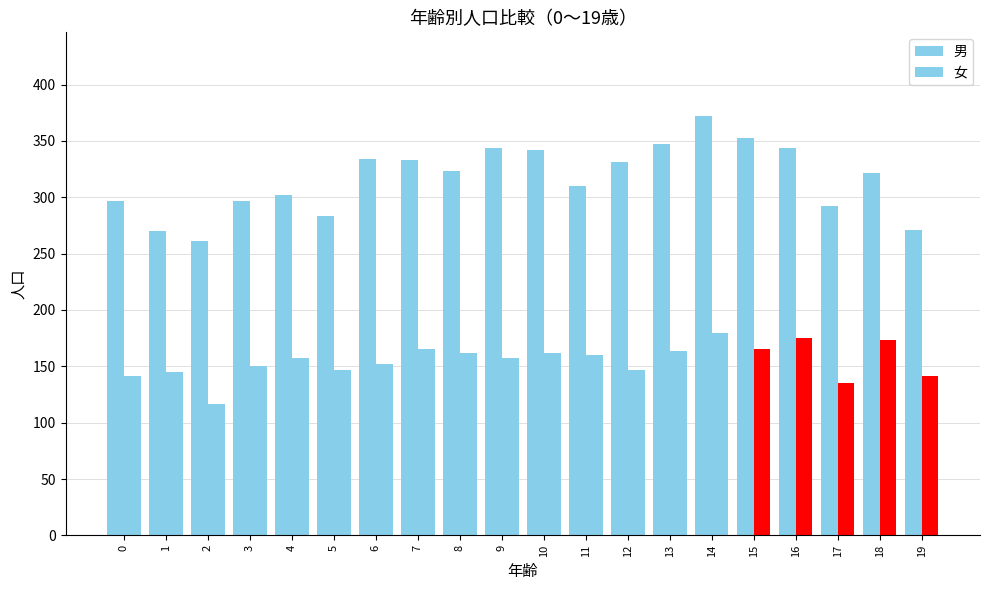

Reading left to right, extract all data points from this chart.

男: 297	270	261	297	302	283	334	333	323	344	342	310	331	347	372	353	344	292	322	271
女: 141	145	117	150	157	147	152	165	162	157	162	160	147	164	180	165	175	135	173	141